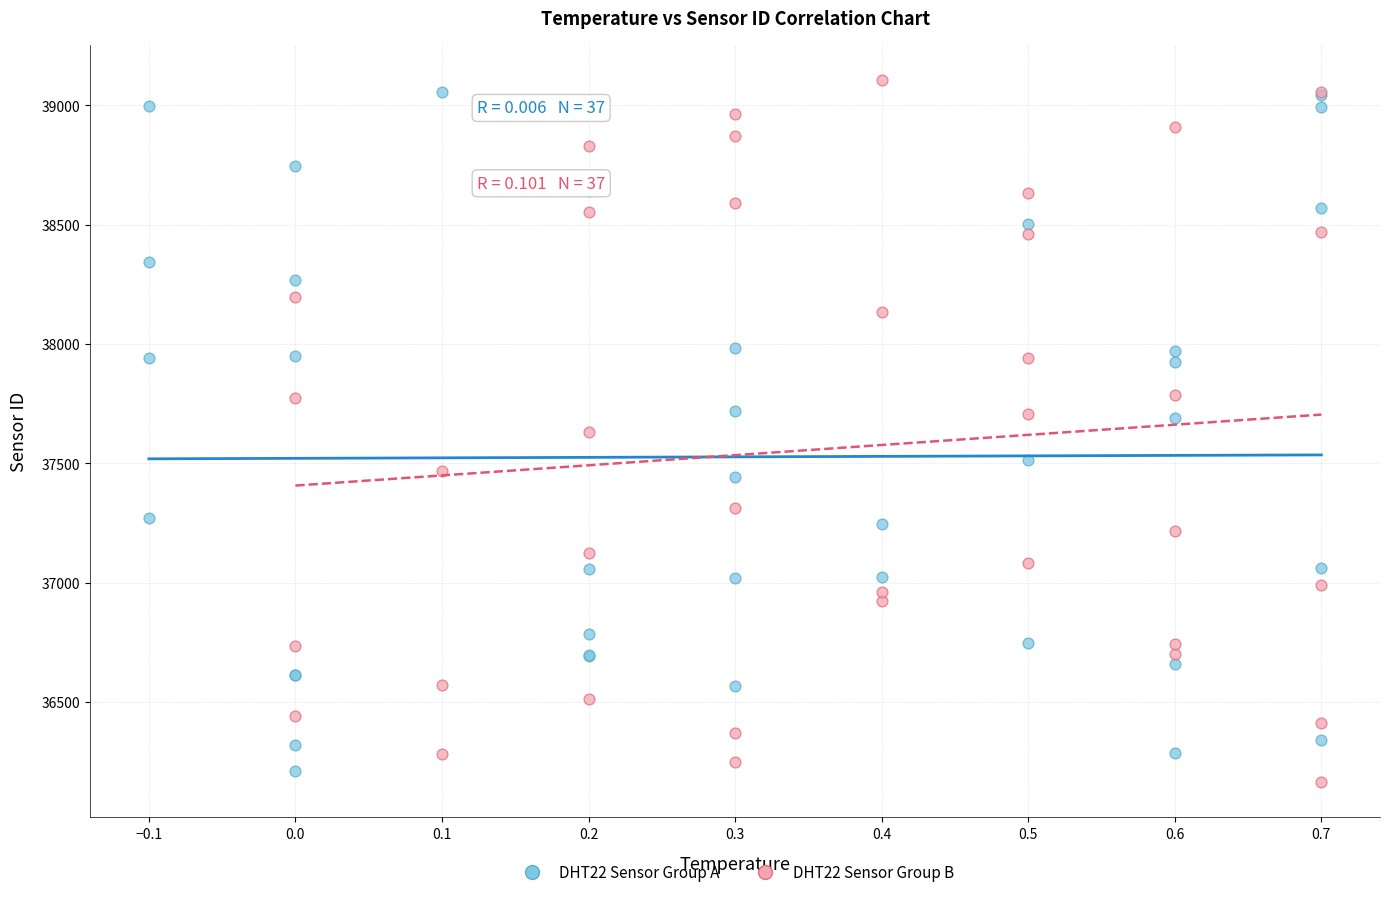

What are all the series names shown in the legend?

DHT22 Sensor Group A, DHT22 Sensor Group B